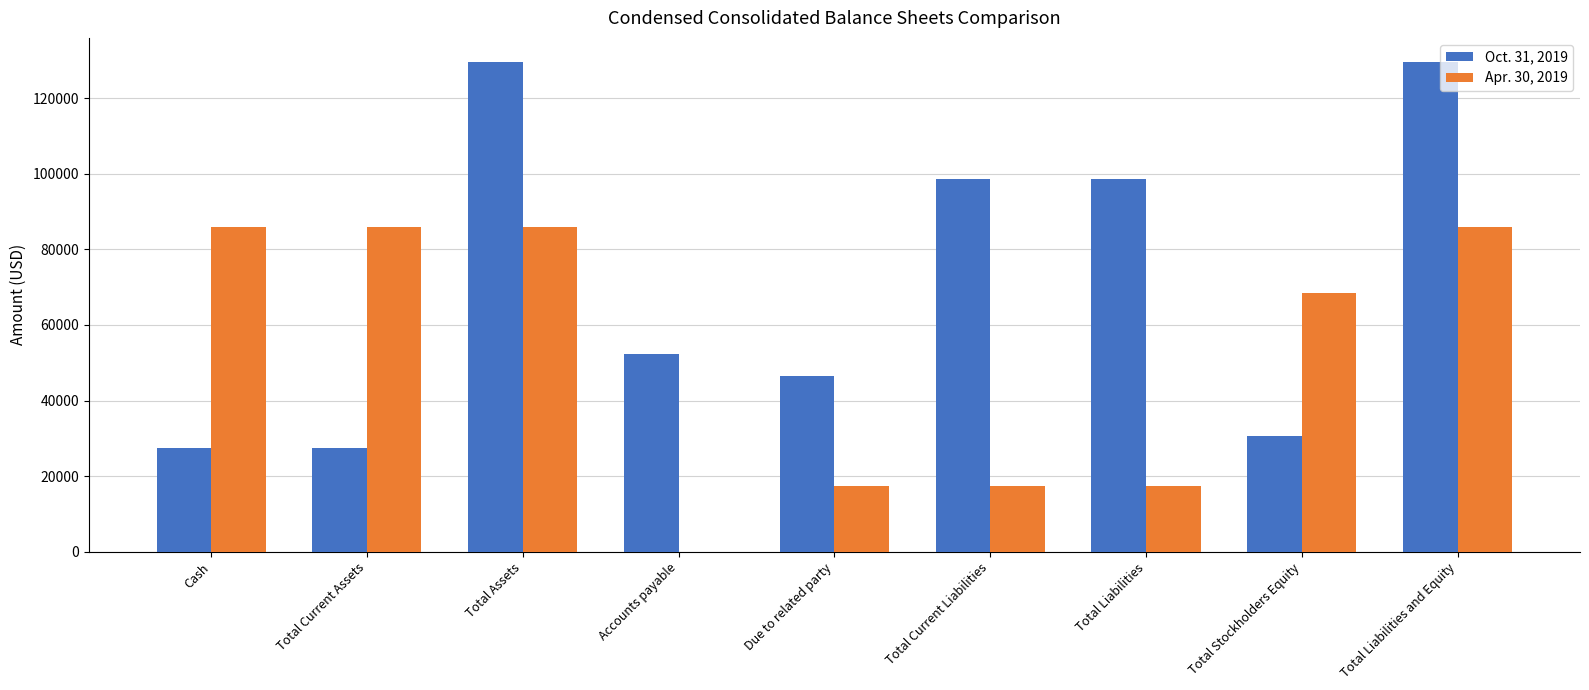

What is the spread (max minus min) of values at Total Liabilities and Equity?

43471